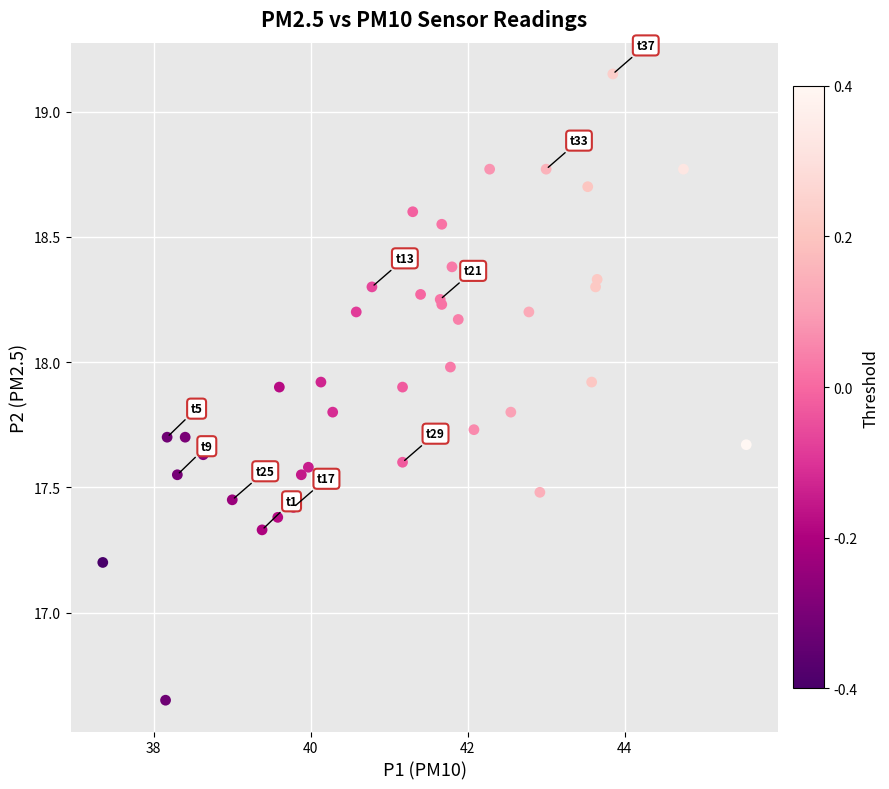

What Y value in the scatter plot is closest to 17?

17.2